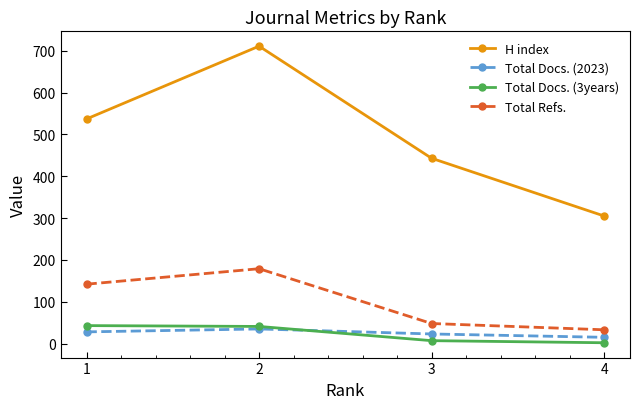

Where is Total Refs. nearest to the value 106?

1